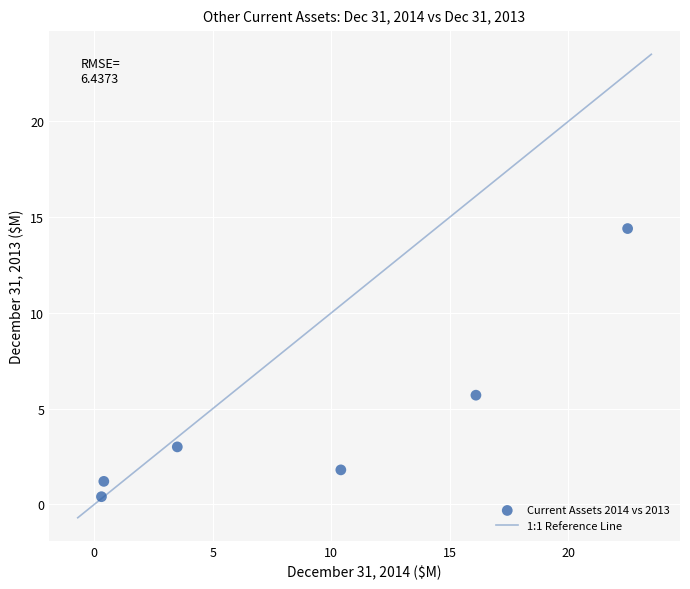

What Y value in the scatter plot is closest to 7?

5.7